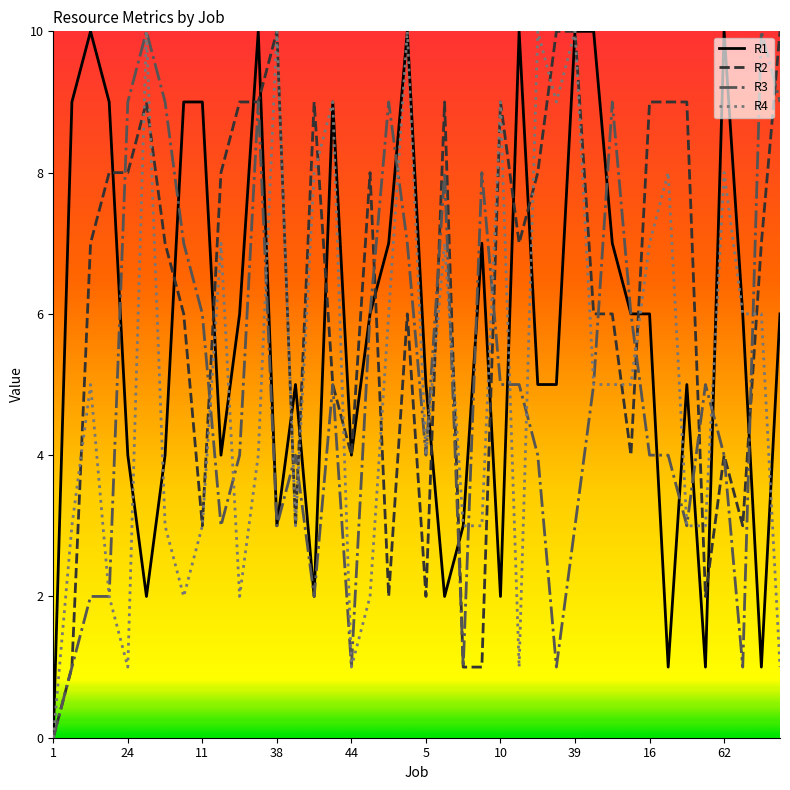

How many categories are shown in the chart?

40